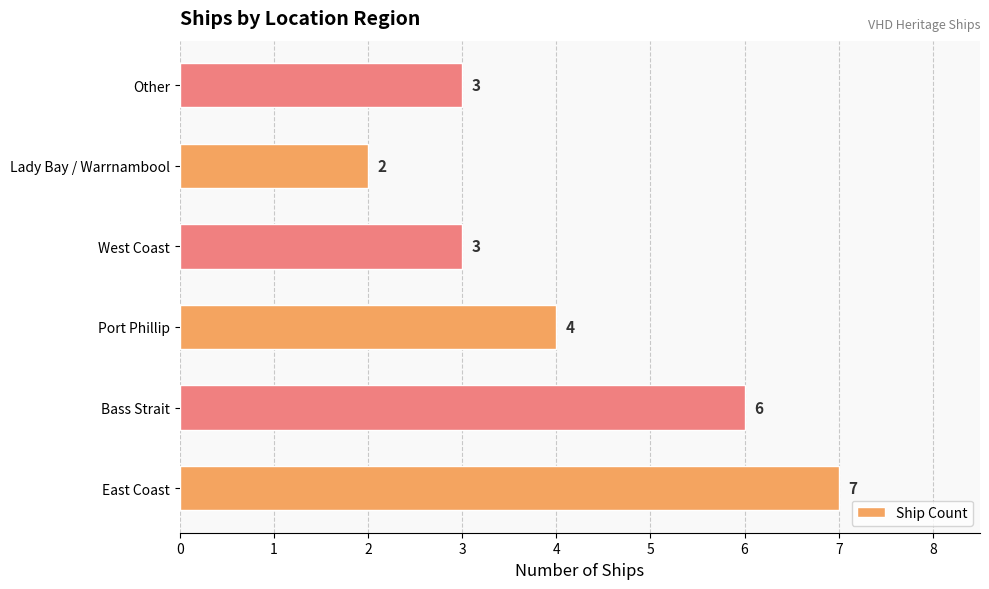

Reading bottom to top, extract all data points from this chart.

7	6	4	3	2	3